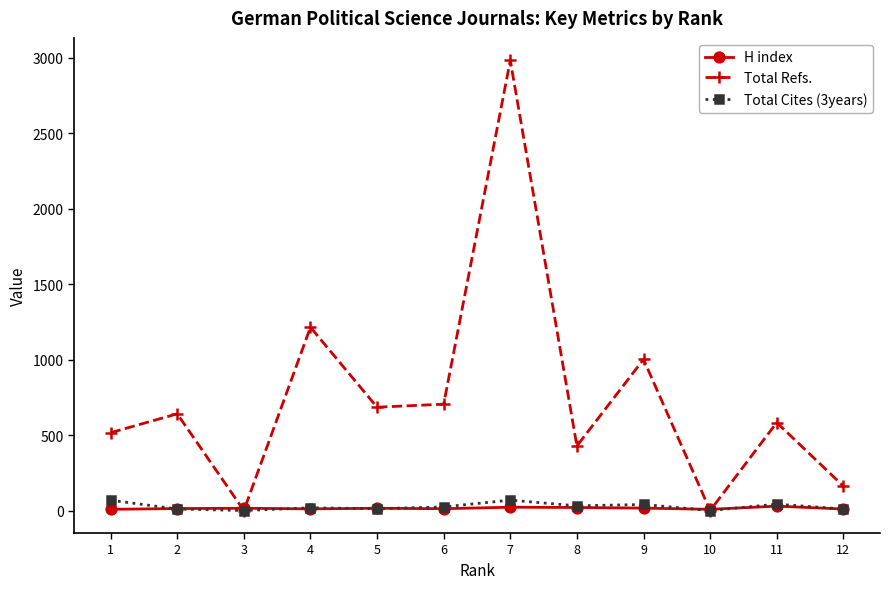

Which series has the largest range (max minus min)?

Total Refs.